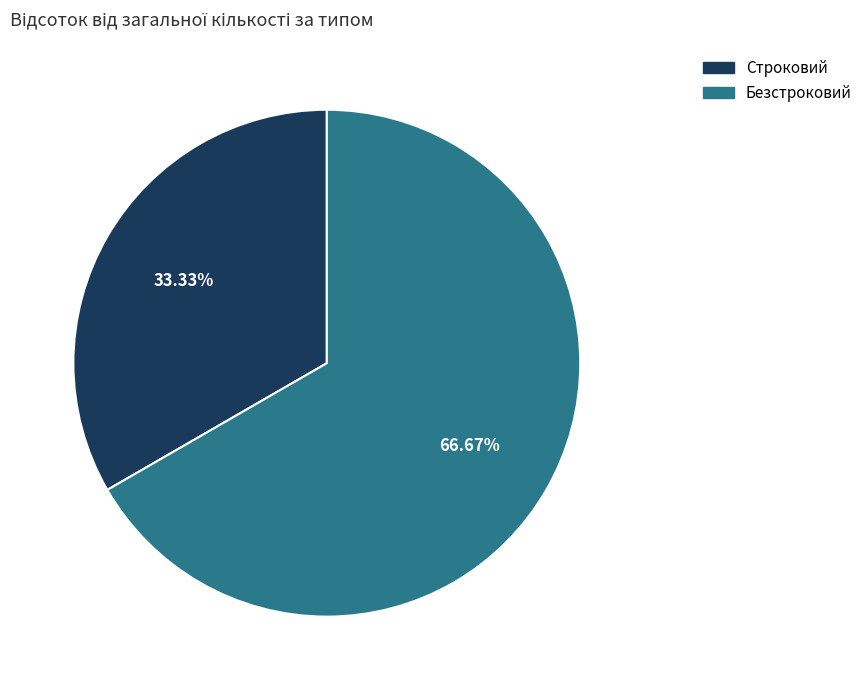

Between Строковий and Безстроковий, which is larger?

Безстроковий